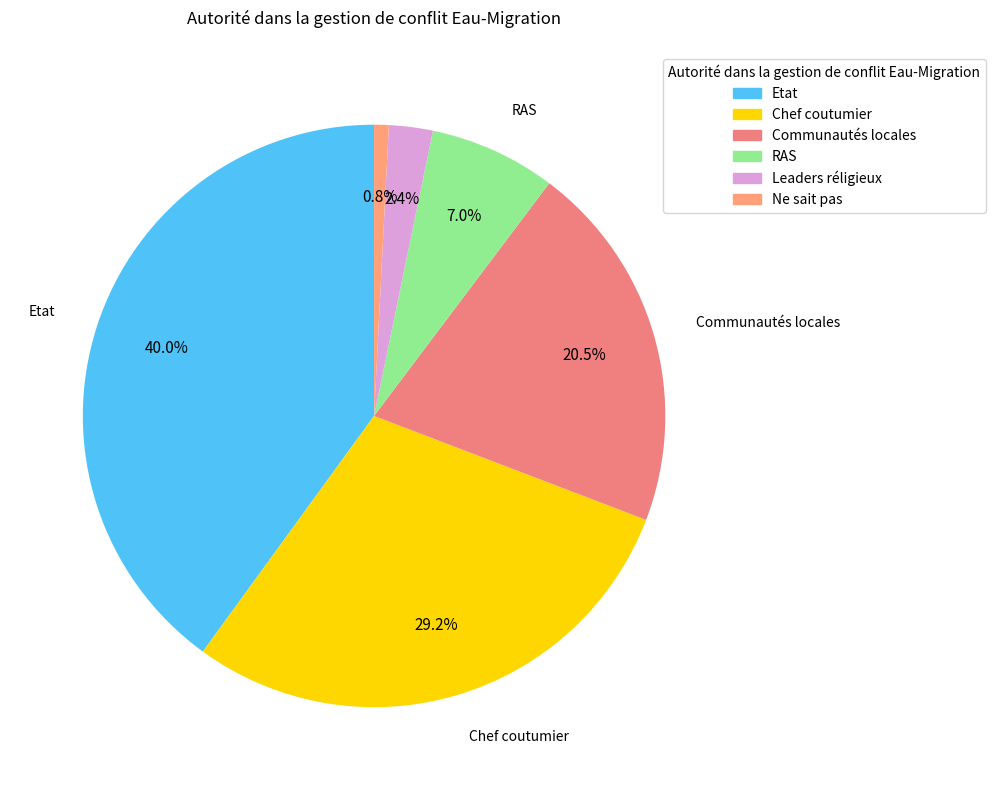

Does Etat represent more than half of the total?

No